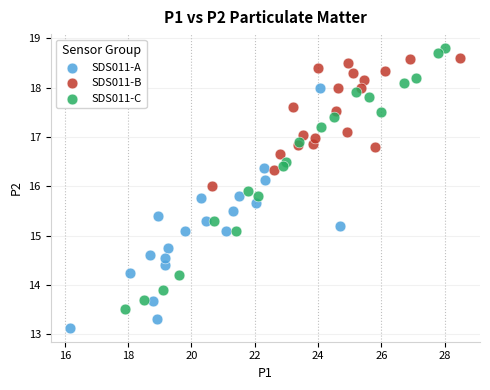

What are all the series names shown in the legend?

SDS011-A, SDS011-B, SDS011-C